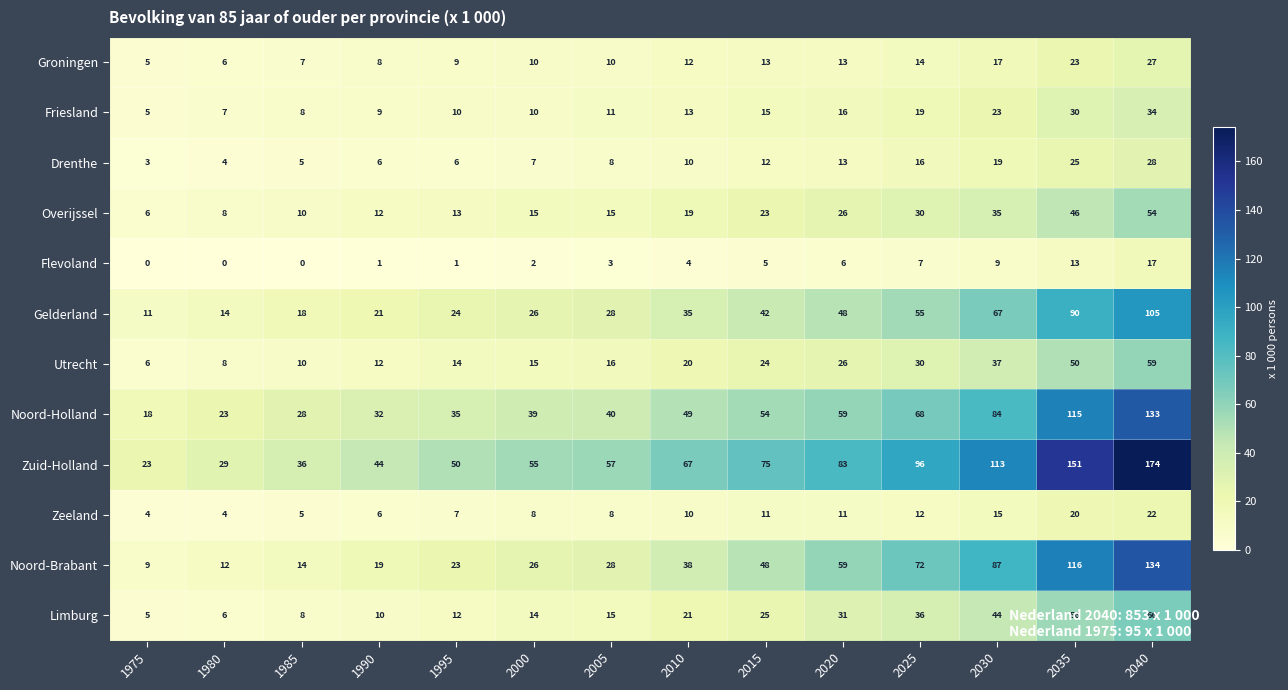

What is the difference between the maximum and minimum values in the Overijssel series?

48